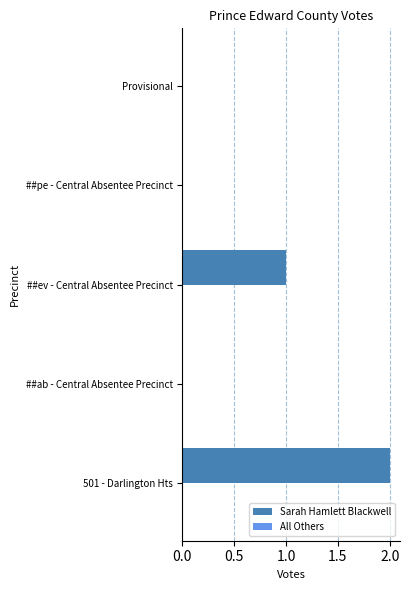

Are the bars horizontal?

Yes